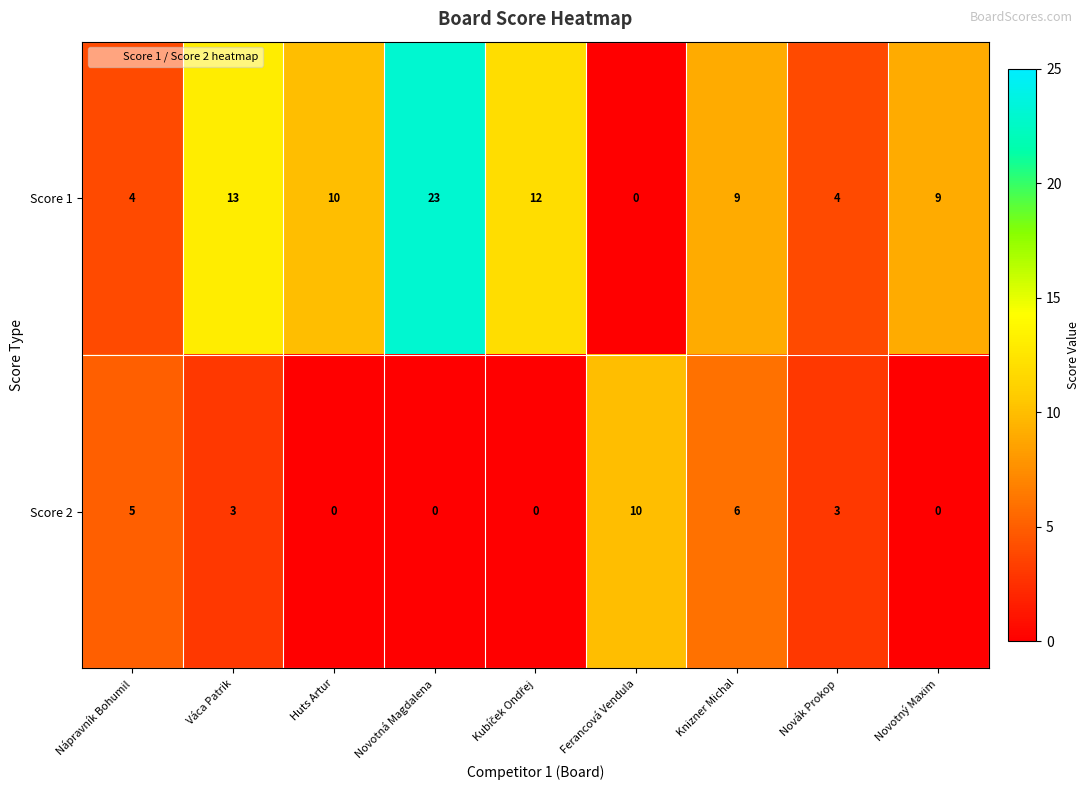

What is the difference between the maximum and minimum values in the Score 2 series?

10